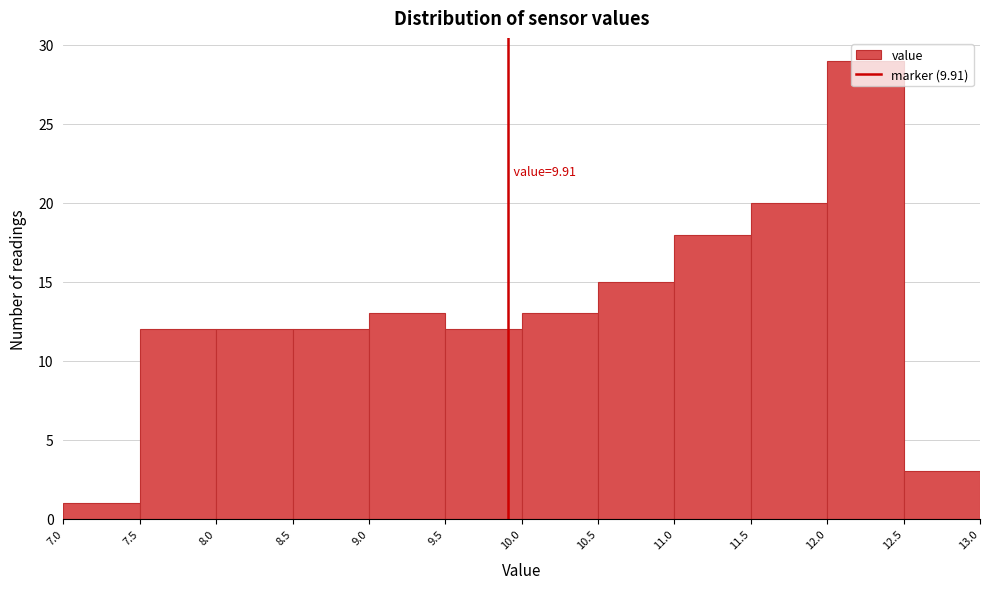

Over which range of the x-axis is the bar tallest?

12.0 to 12.5